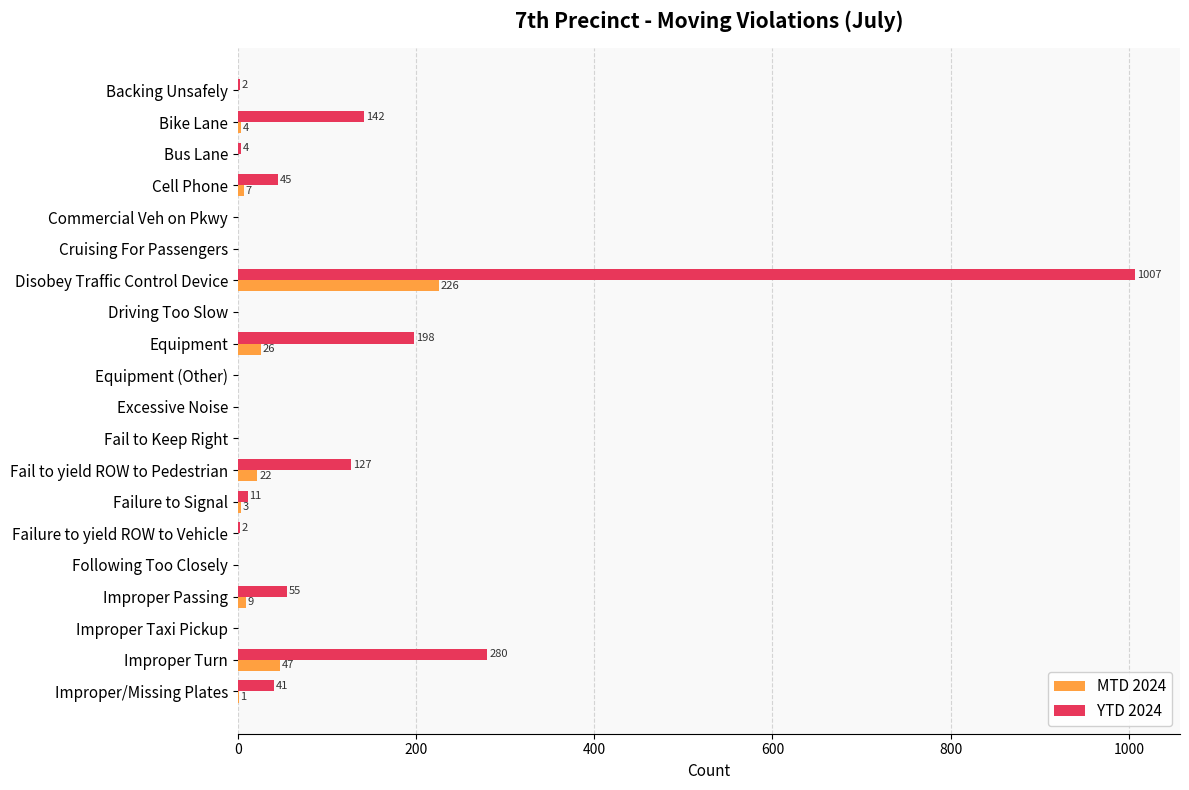

How many data points does each series have?

20